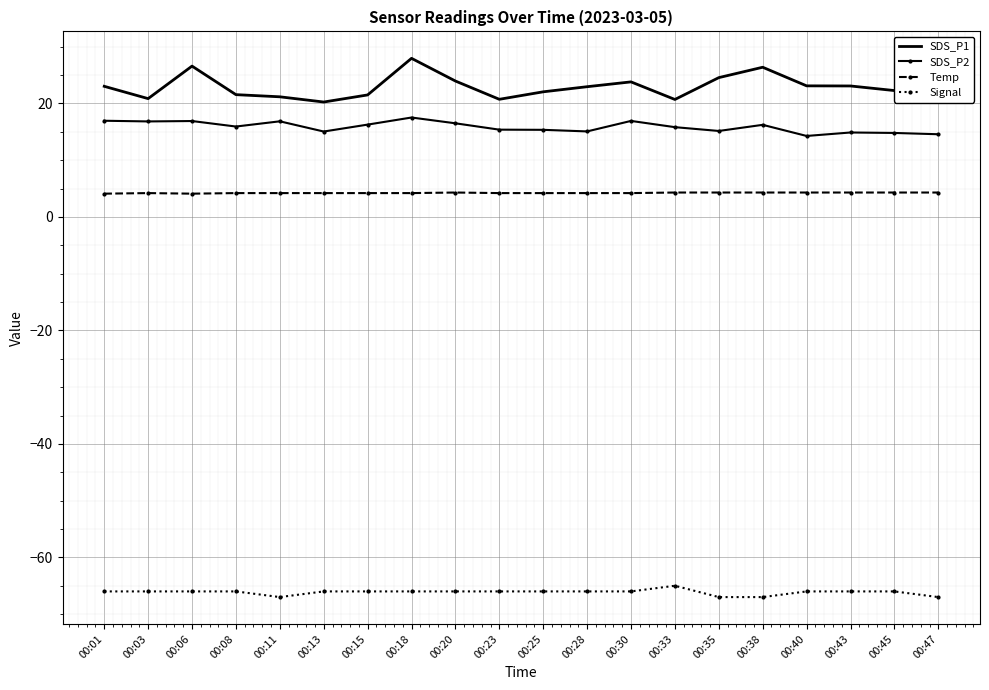

What is the highest value of the Temp series?

4.3